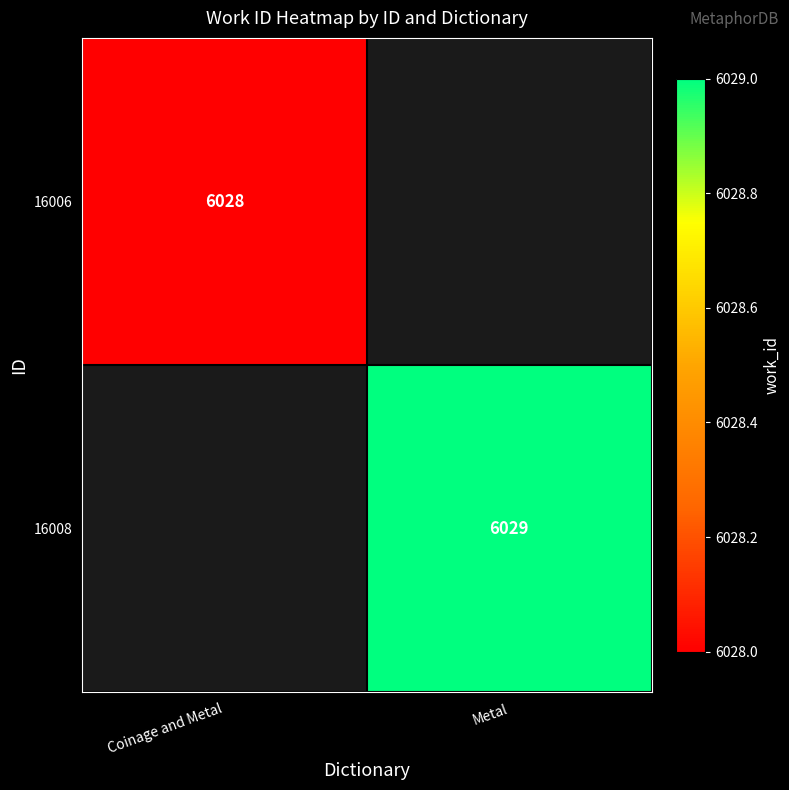

Is it true that 16006 equals 9995 at Coinage and Metal?

False